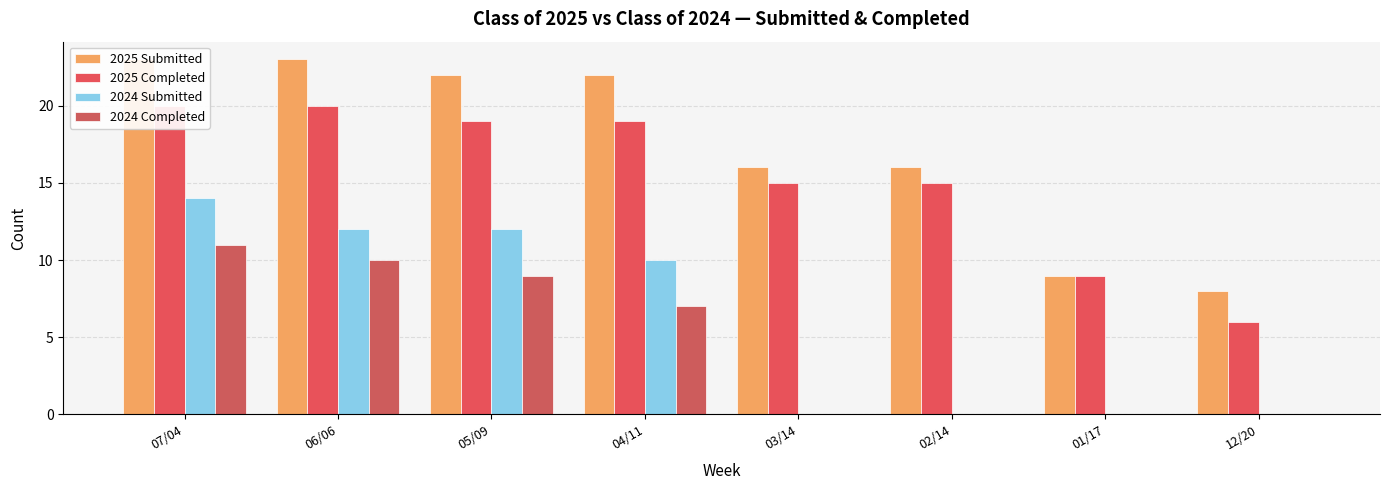

At which label does 2025 Completed reach its peak?

07/04